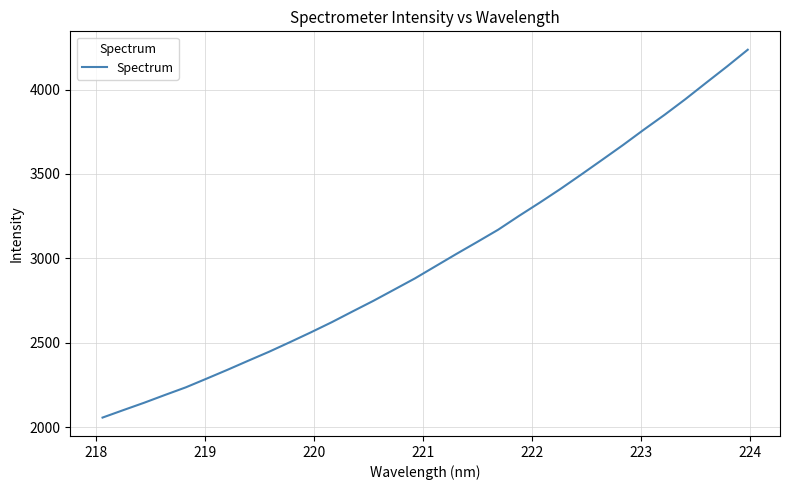

What is the difference between the maximum and minimum values?

2180.4